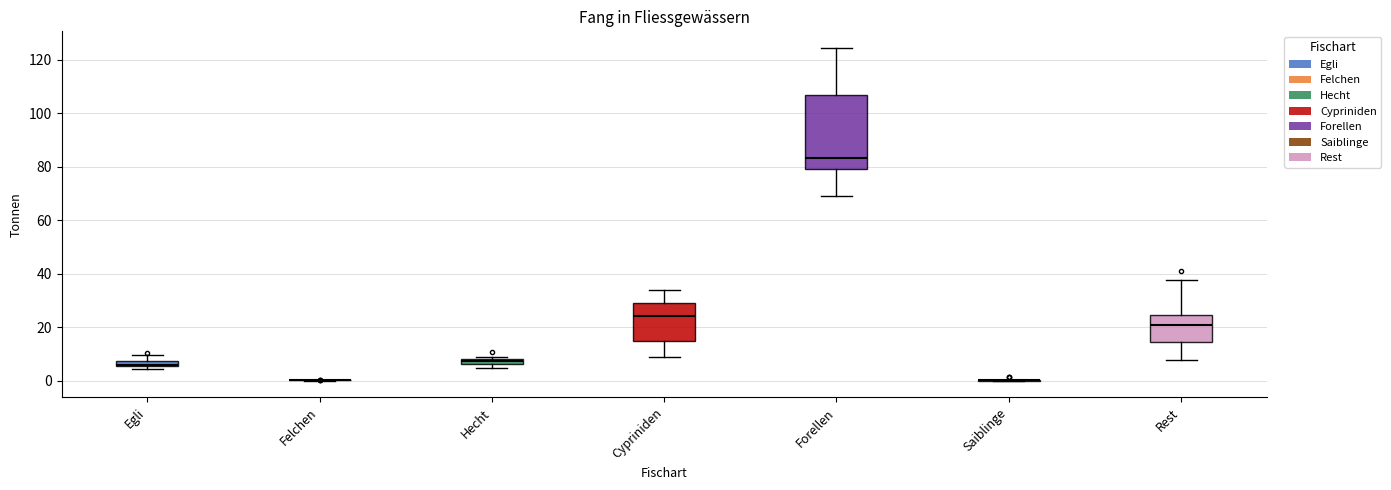

Comparing the boxes themselves (not the whiskers), which one is the tallest?

Forellen